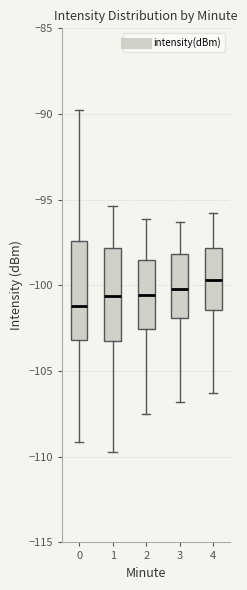

Reading left to right, transcribe this box plot: for each box, give where its median line is, the range the box spans, and where its two whiskers end, as read against the y-axis. The values are not printed on the chart, so give them approximately, as read against the axis.

0: median -101.0, box -103.0 to -97.5, whiskers -109.0 to -90.0
1: median -100.5, box -103.5 to -98.0, whiskers -109.5 to -95.5
2: median -100.5, box -102.5 to -98.5, whiskers -107.5 to -96.0
3: median -100.0, box -102.0 to -98.0, whiskers -107.0 to -96.5
4: median -99.5, box -101.5 to -98.0, whiskers -106.5 to -96.0